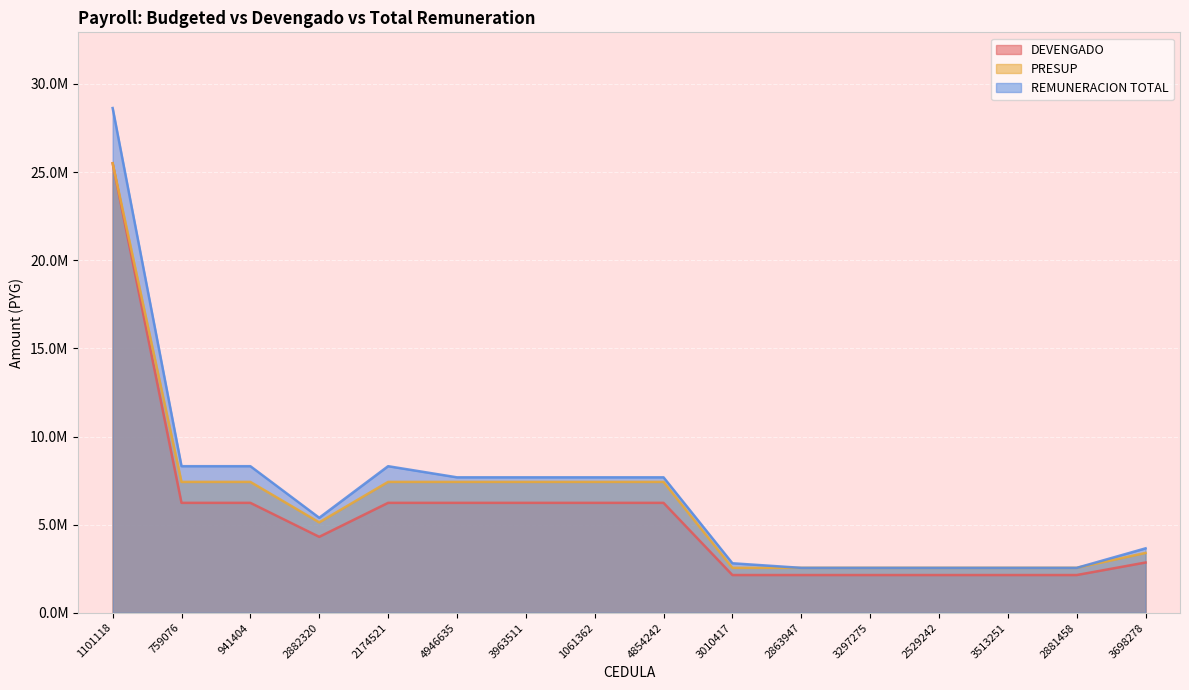

Is the value of PRESUP at 4946635 greater than the value of REMUNERACION TOTAL at 3963511?

No